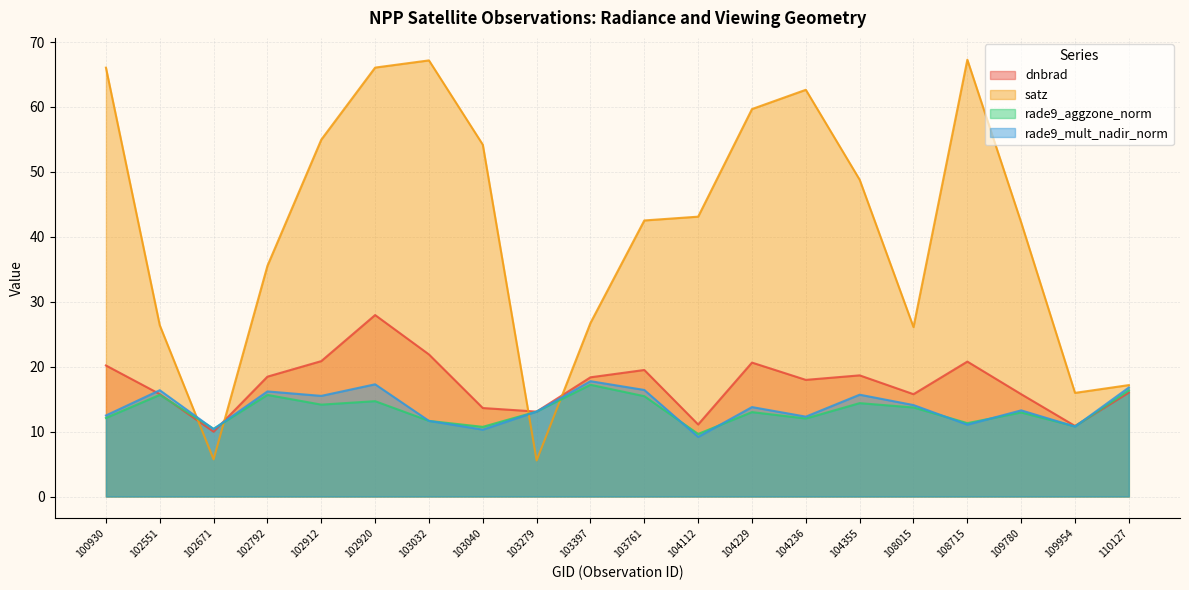

Reading left to right, list all the values displayed in this chart.

dnbrad: 100930=20.2	102551=15.8	102671=10.0	102792=18.5	102912=20.9	102920=27.9	103032=21.9	103040=13.6	103279=13.1	103397=18.4	103761=19.5	104112=11.1	104229=20.6	104236=18.0	104355=18.7	108015=15.8	108715=20.8	109780=15.8	109954=10.9	110127=16.0
satz: 100930=66.1	102551=26.4	102671=5.7	102792=35.5	102912=55.0	102920=66.1	103032=67.2	103040=54.2	103279=5.6	103397=26.7	103761=42.5	104112=43.1	104229=59.7	104236=62.6	104355=48.8	108015=26.1	108715=67.3	109780=42.2	109954=16.0	110127=17.2
rade9_aggzone_norm: 100930=12.1	102551=15.7	102671=10.4	102792=15.6	102912=14.2	102920=14.7	103032=11.6	103040=10.7	103279=13.1	103397=17.2	103761=15.5	104112=9.6	104229=13.0	104236=12.0	104355=14.4	108015=13.7	108715=11.3	109780=12.9	109954=10.8	110127=16.3
rade9_mult_nadir_norm: 100930=12.5	102551=16.4	102671=10.4	102792=16.2	102912=15.5	102920=17.3	103032=11.6	103040=10.3	103279=13.1	103397=17.8	103761=16.4	104112=9.2	104229=13.8	104236=12.3	104355=15.7	108015=14.1	108715=11.1	109780=13.3	109954=10.8	110127=16.8